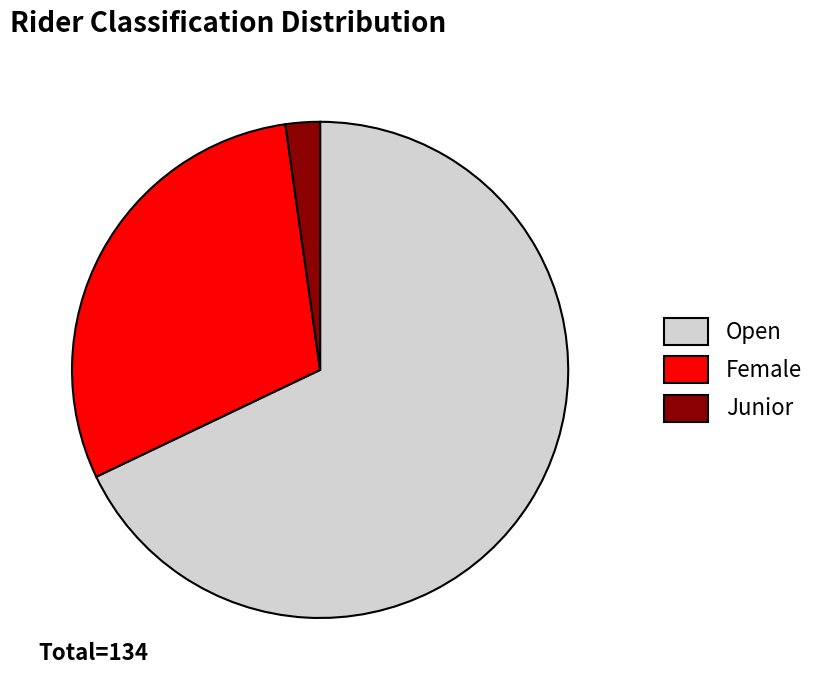

Does Junior represent more than half of the total?

No